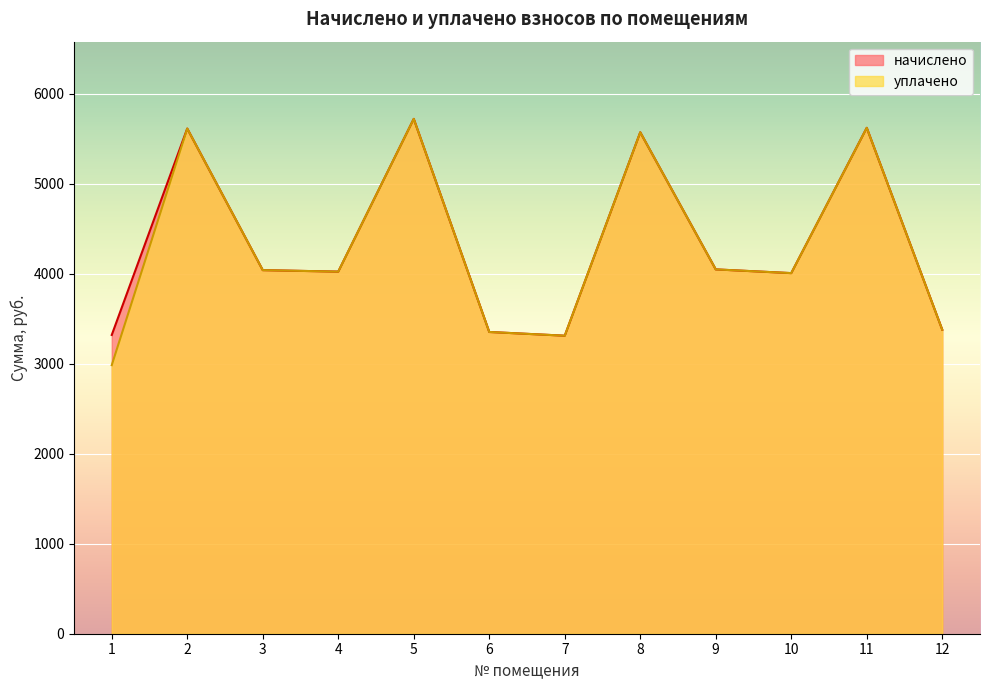

Reading left to right, what are all the values shown in this chart?

начислено: 1=3320.3	2=5613.8	3=4040.6	4=4024.1	5=5721.5	6=3353.4	7=3312.0	8=5572.6	9=4048.9	10=4007.5	11=5622.1	12=3378.2
уплачено: 1=2985.0	2=5613.8	3=4040.6	4=4024.1	5=5721.5	6=3353.4	7=3312.0	8=5572.6	9=4048.9	10=4007.5	11=5622.1	12=3378.2